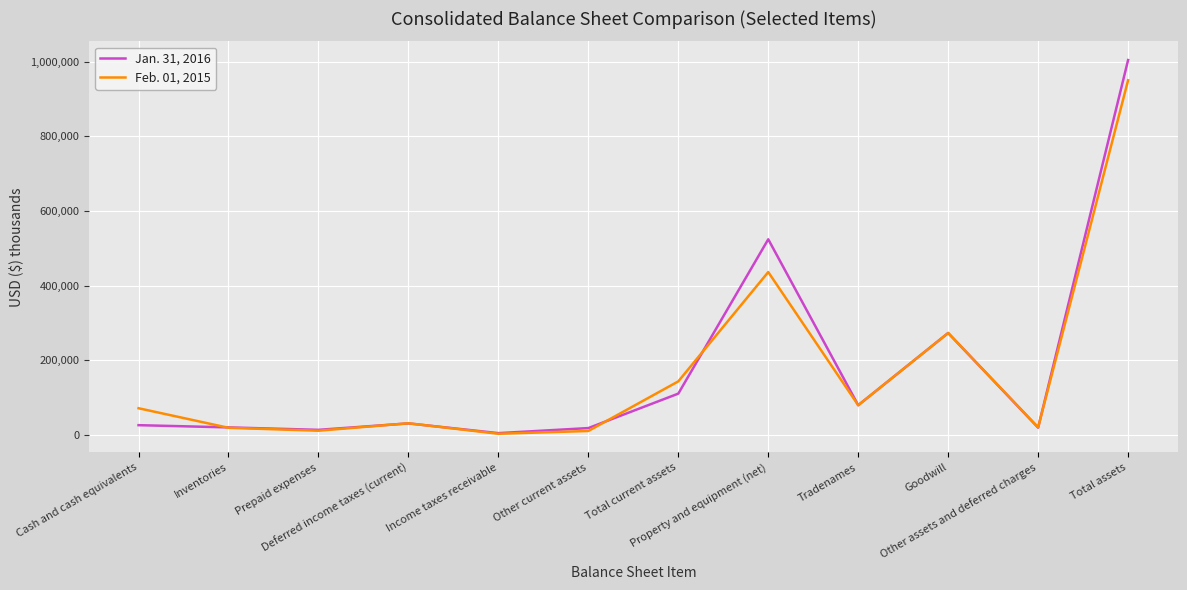

Rank the series by their maximum value, from highest to lowest.

Jan. 31, 2016, Feb. 01, 2015